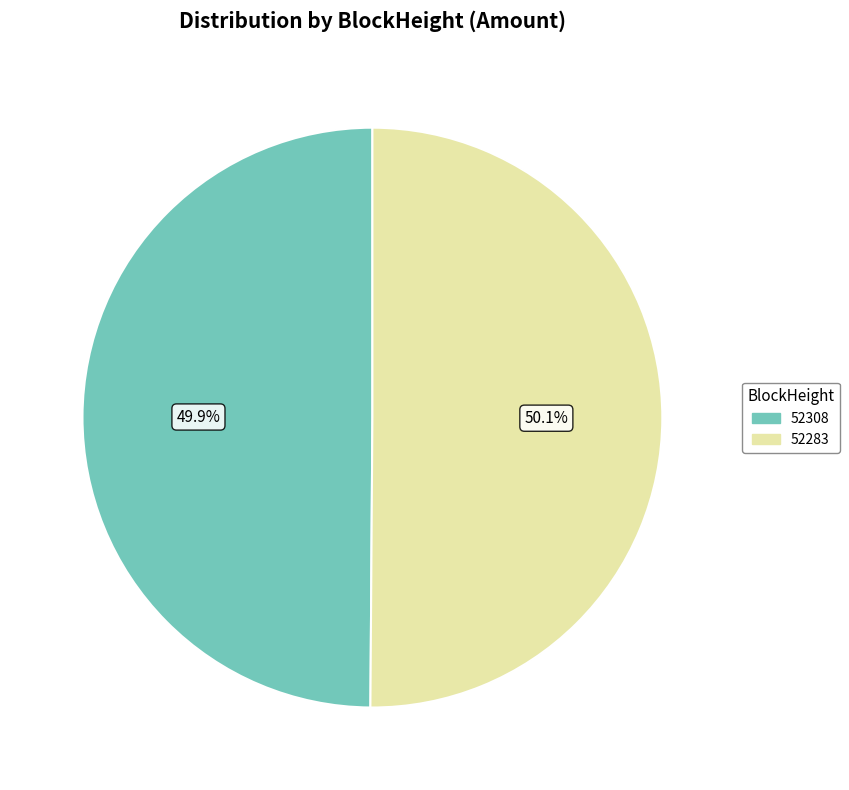

How many segments does this pie chart have?

2